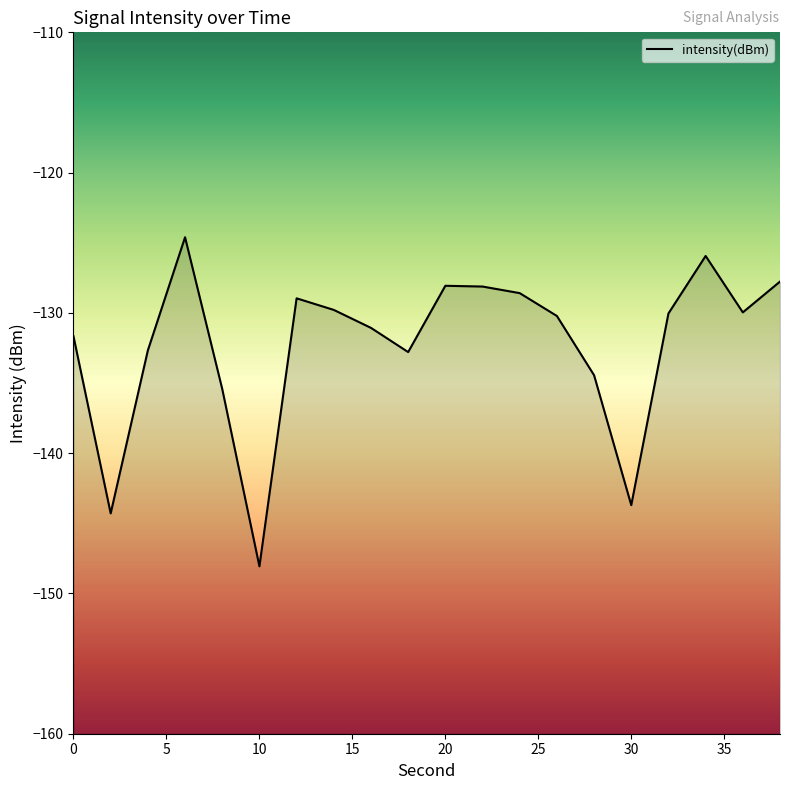

What is the value of the 11th point from the left?

-128.1